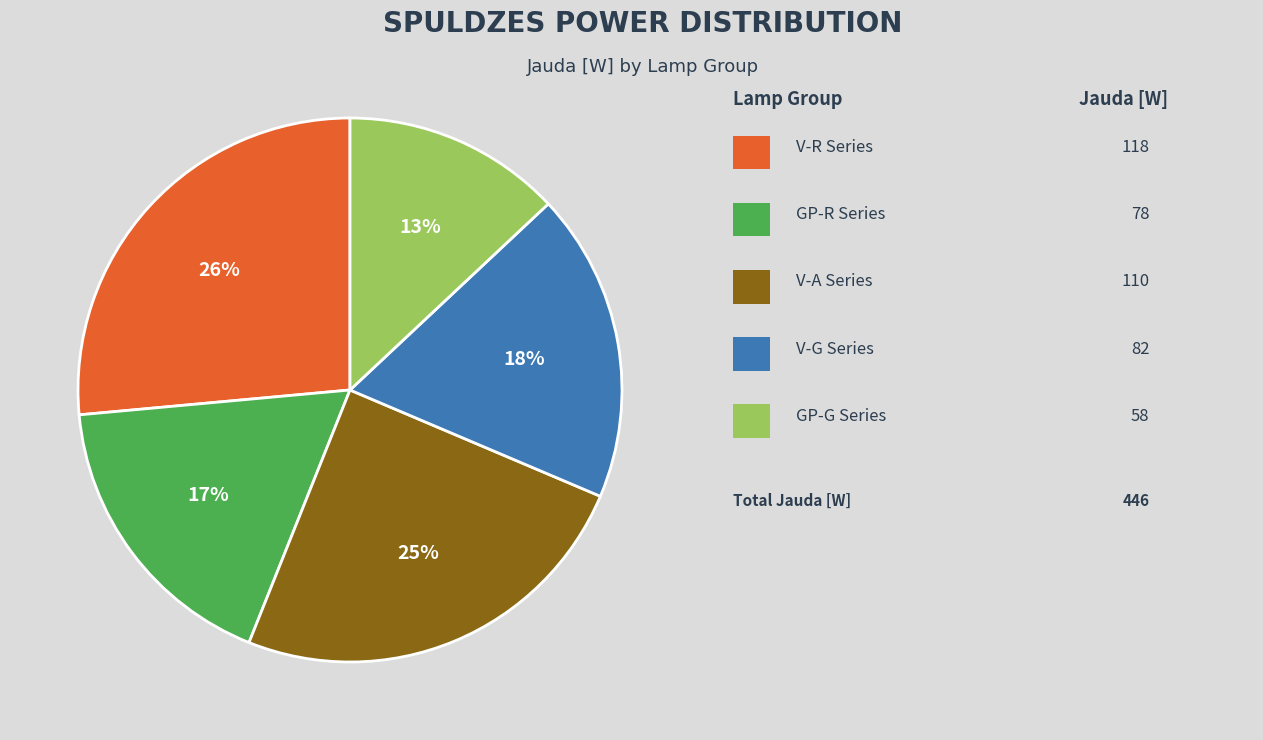

Does any single category account for the majority?

No